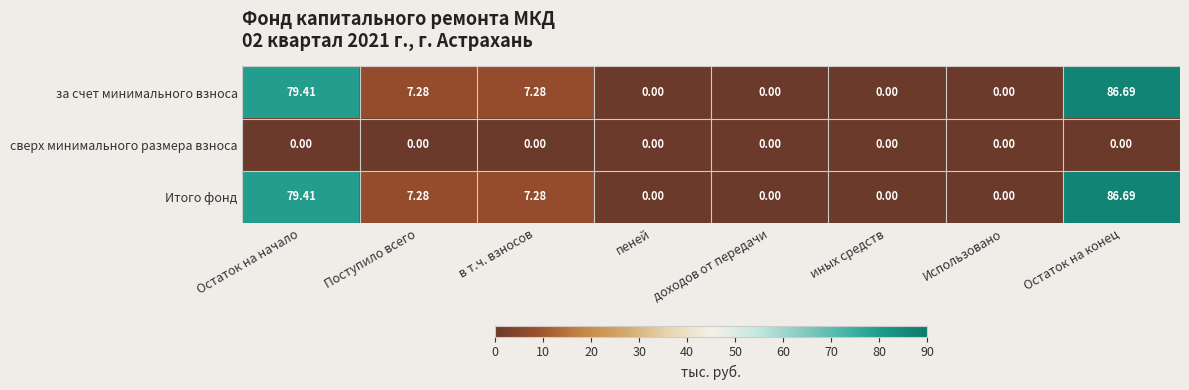

What is the total value across all series at Остаток на начало?

158.8